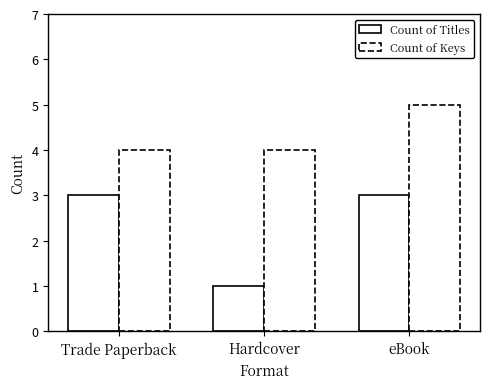

What position from the left is Hardcover?

2